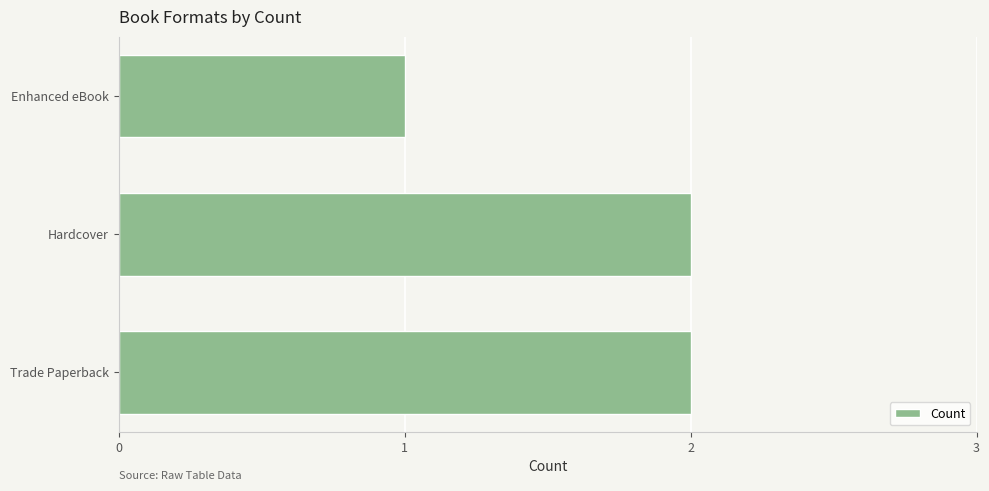

Is it true that the value at Enhanced eBook is 1?

True